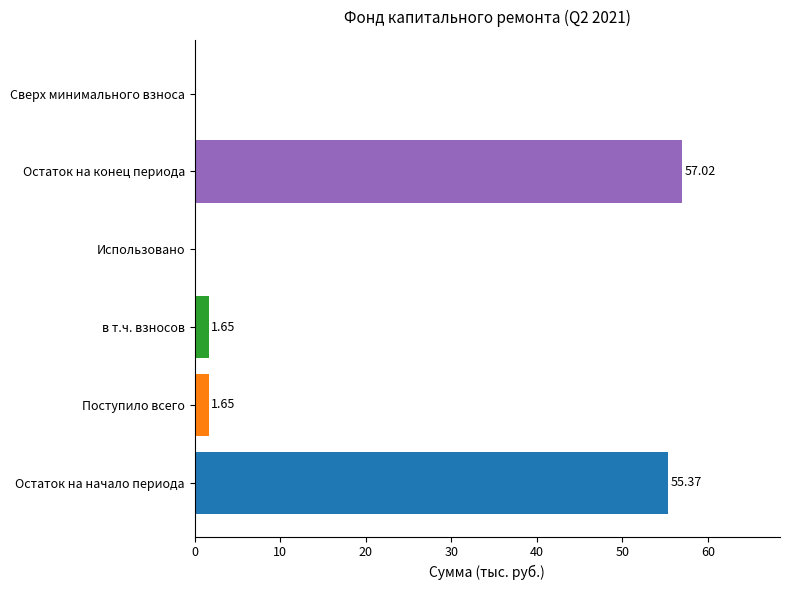

What is the greatest value displayed?

57.0